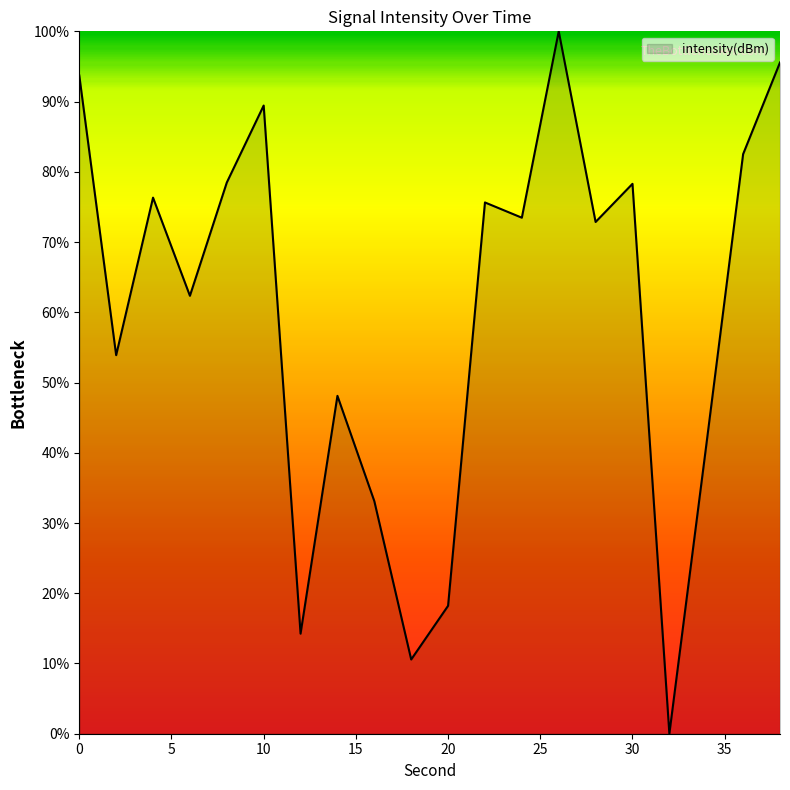

Does the chart display data point markers on the line(s)?

No